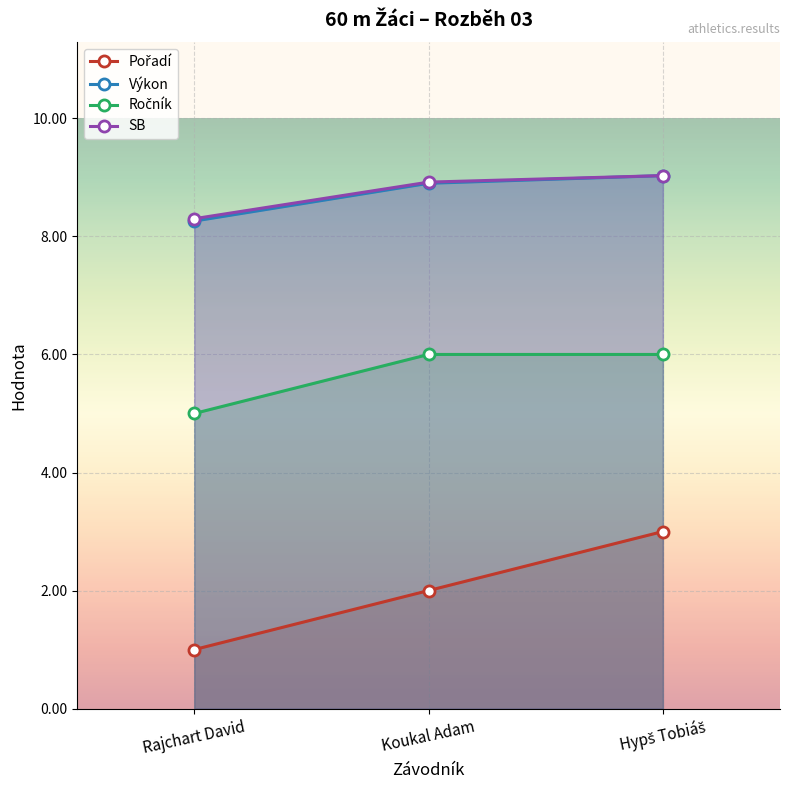

Which has a higher value, Koukal Adam or Rajchart David?

Koukal Adam